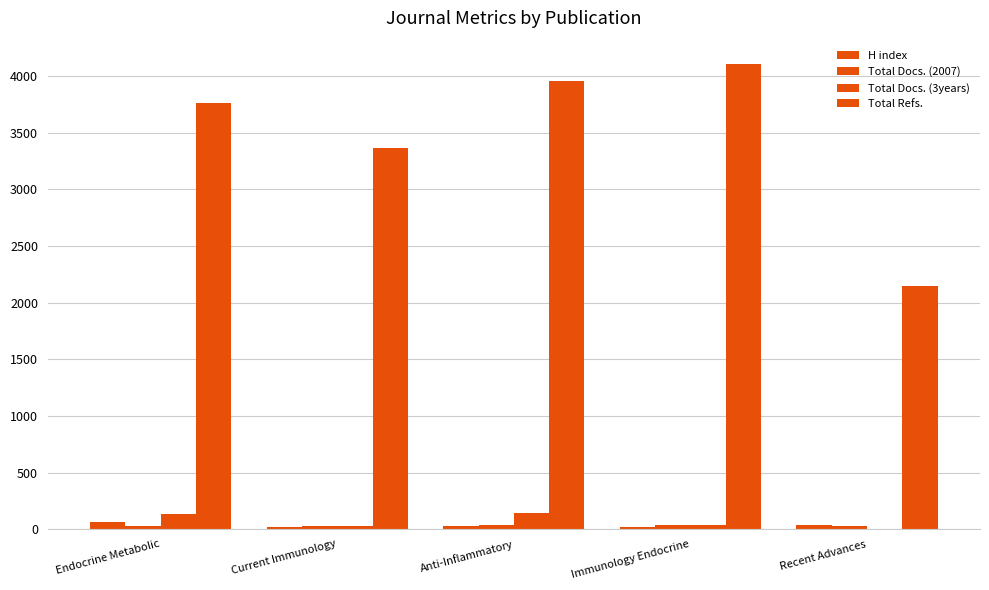

At how many categories does at least one series exceed 738?

5